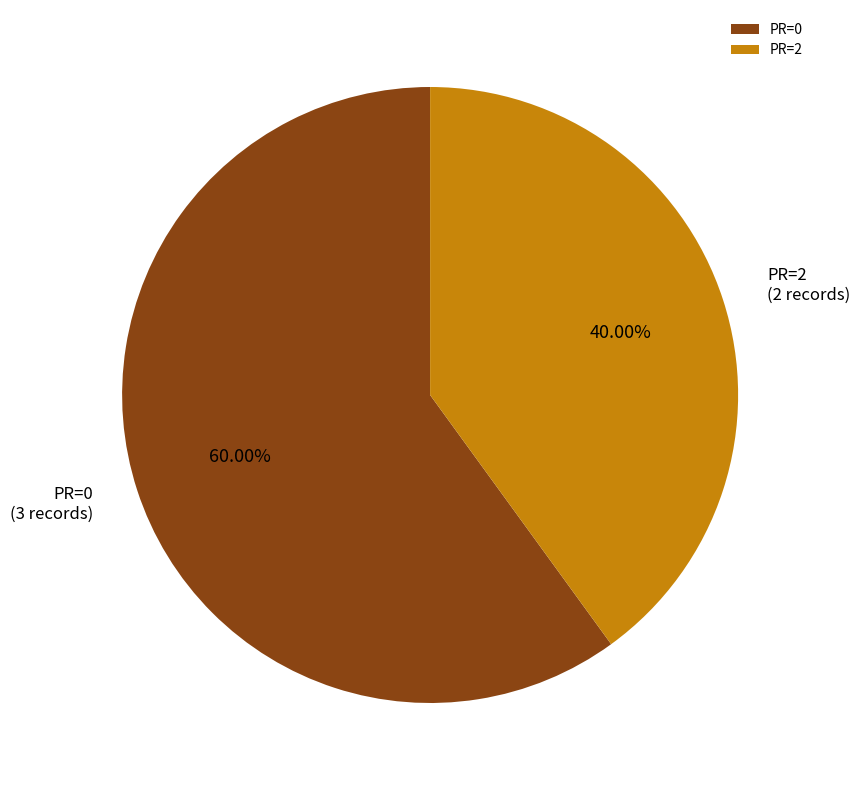

Rank the categories by value from highest to lowest.

PR=0, PR=2